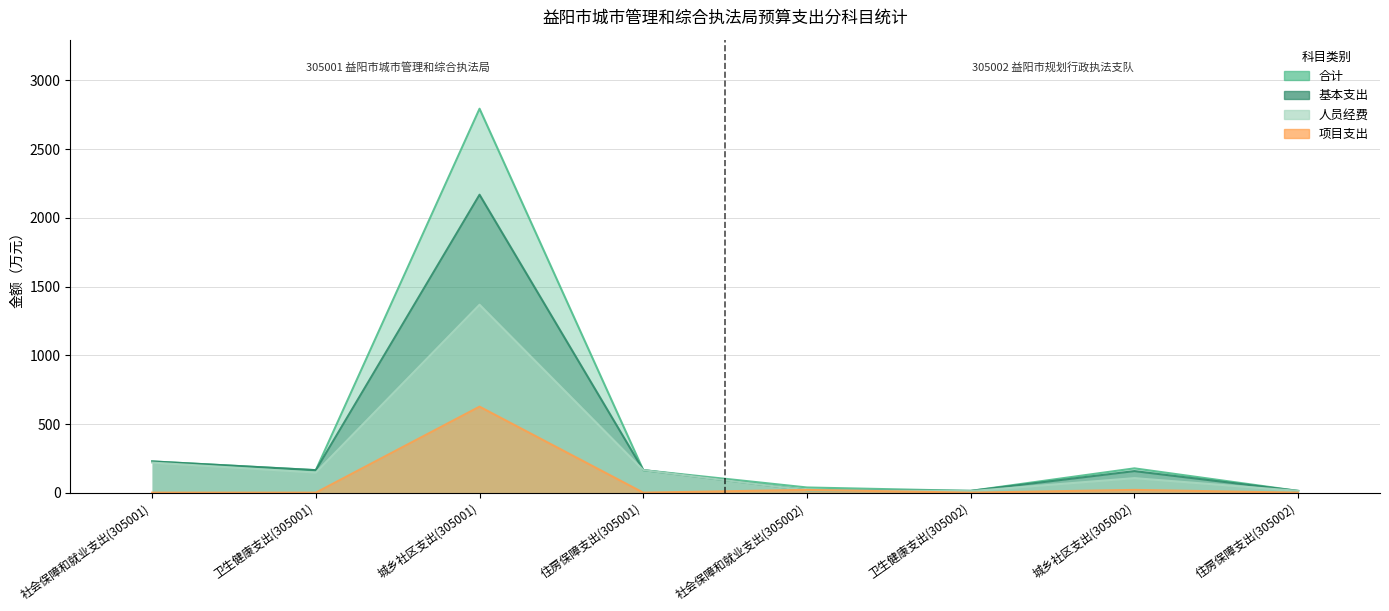

Reading right to left, transcribe all the data shown in this chart.

合计: 住房保障支出(305002)=12.7	城乡社区支出(305002)=176.9	卫生健康支出(305002)=12.9	社会保障和就业支出(305002)=37.7	住房保障支出(305001)=164.1	城乡社区支出(305001)=2794.7	卫生健康支出(305001)=163.7	社会保障和就业支出(305001)=227.3
基本支出: 住房保障支出(305002)=12.7	城乡社区支出(305002)=156.9	卫生健康支出(305002)=12.9	社会保障和就业支出(305002)=17.7	住房保障支出(305001)=164.1	城乡社区支出(305001)=2168.7	卫生健康支出(305001)=163.7	社会保障和就业支出(305001)=227.3
人员经费: 住房保障支出(305002)=12.7	城乡社区支出(305002)=105.7	卫生健康支出(305002)=11.3	社会保障和就业支出(305002)=16.9	住房保障支出(305001)=164.1	城乡社区支出(305001)=1368.0	卫生健康支出(305001)=146.3	社会保障和就业支出(305001)=218.8
项目支出: 住房保障支出(305002)=0.0	城乡社区支出(305002)=20.0	卫生健康支出(305002)=0.0	社会保障和就业支出(305002)=20.0	住房保障支出(305001)=0.0	城乡社区支出(305001)=626.0	卫生健康支出(305001)=0.0	社会保障和就业支出(305001)=0.0